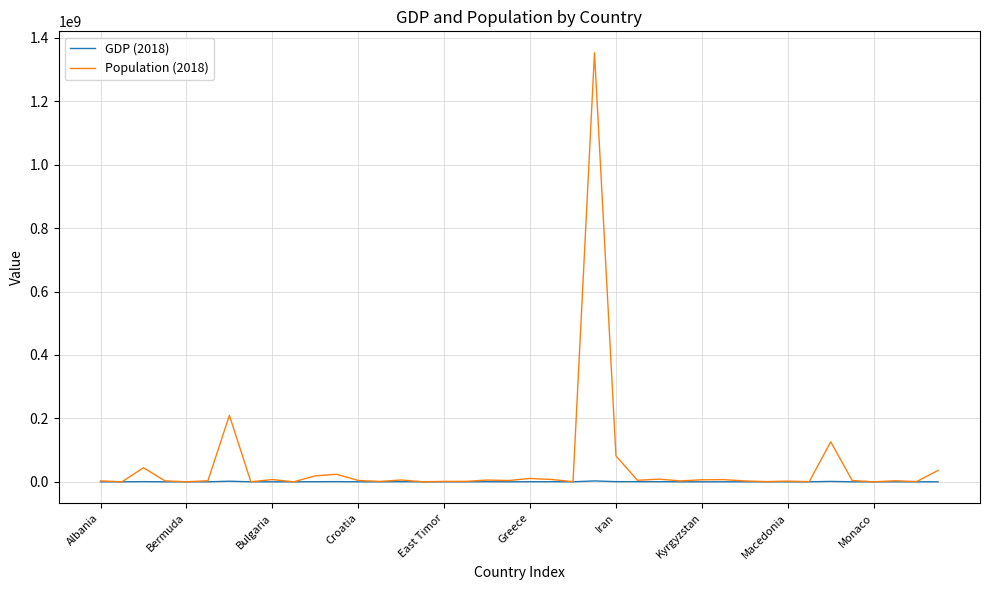

Which series has the largest range (max minus min)?

Population (2018)